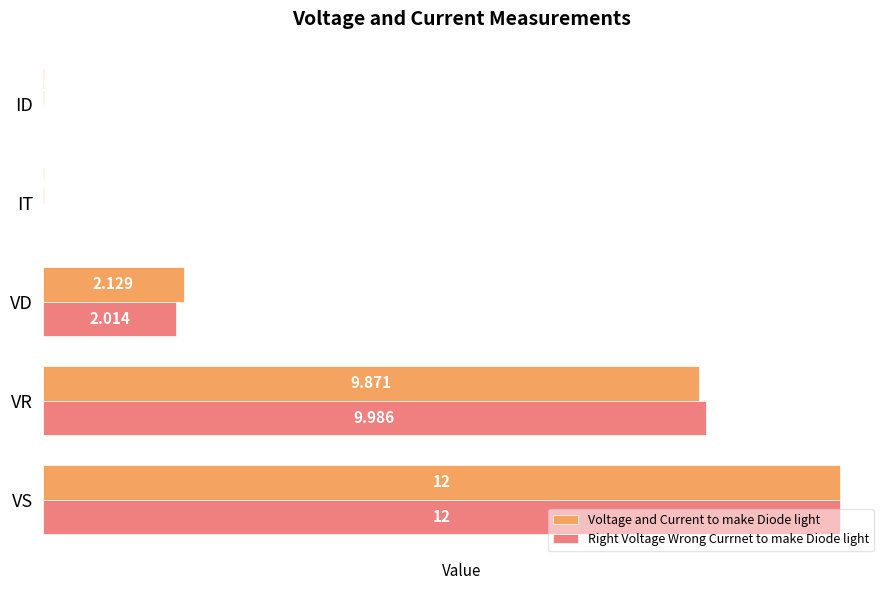

Where is Right Voltage Wrong Currnet to make Diode light nearest to the value 6?

VD